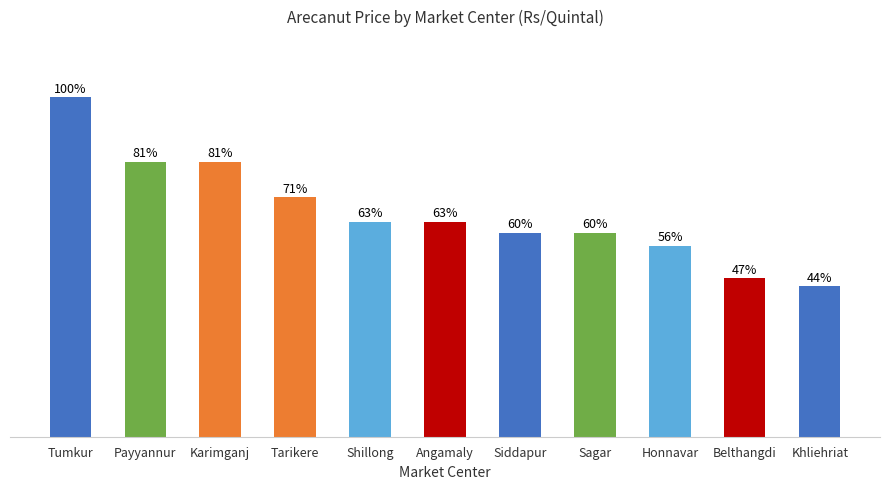

What position from the left is Payyannur?

2